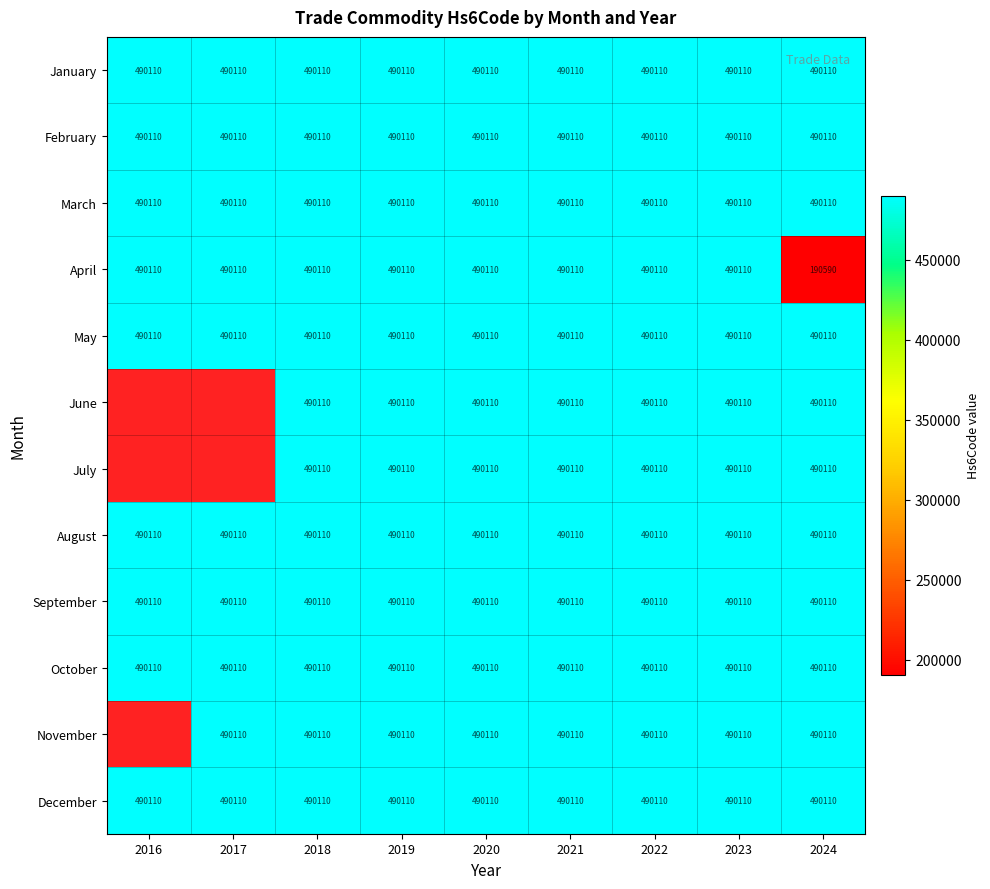

What is the average value of the August series?

490110